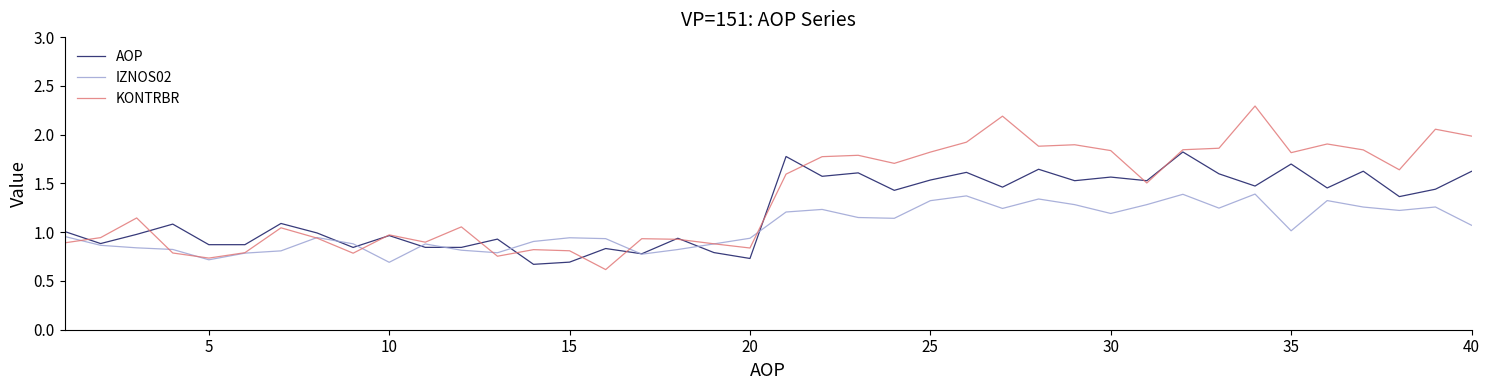

Which series has the largest total across all categories?

KONTRBR